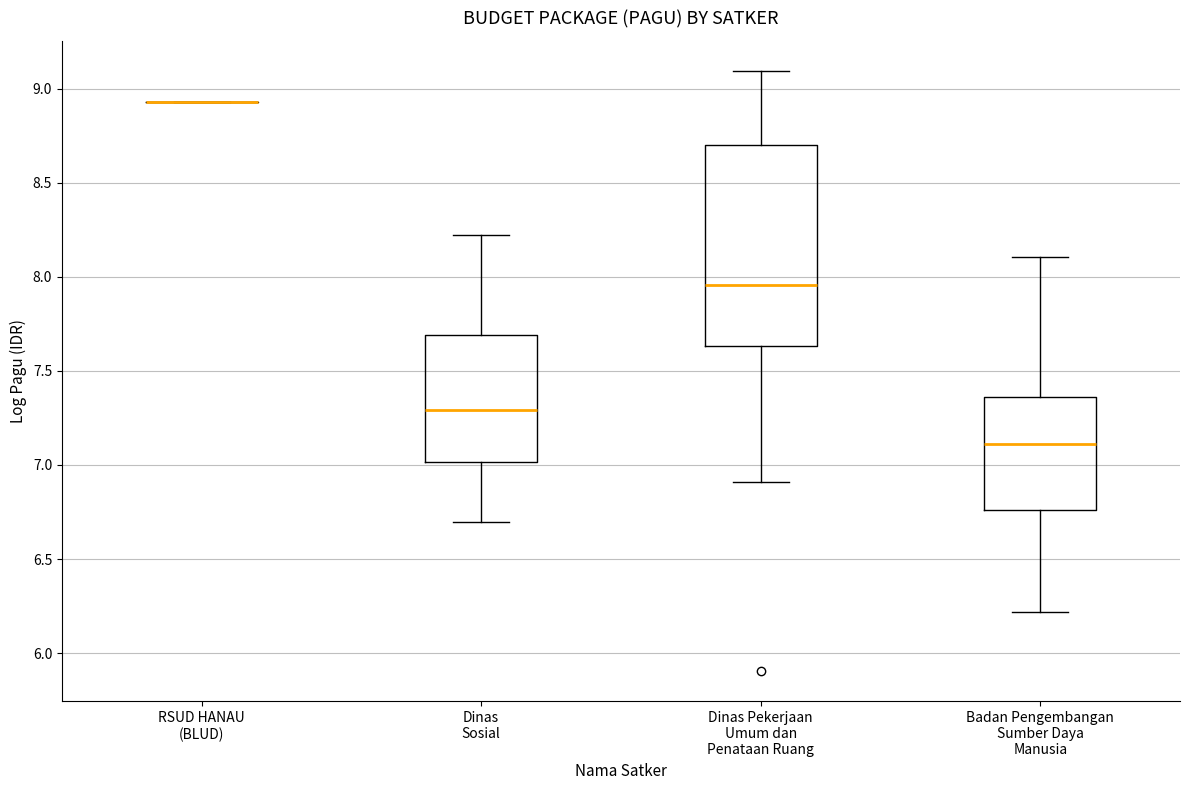

Where is the upper edge of the box for Dinas Sosial on the y-axis? The values are not printed on the chart, so give them approximately, as read against the axis.

7.70